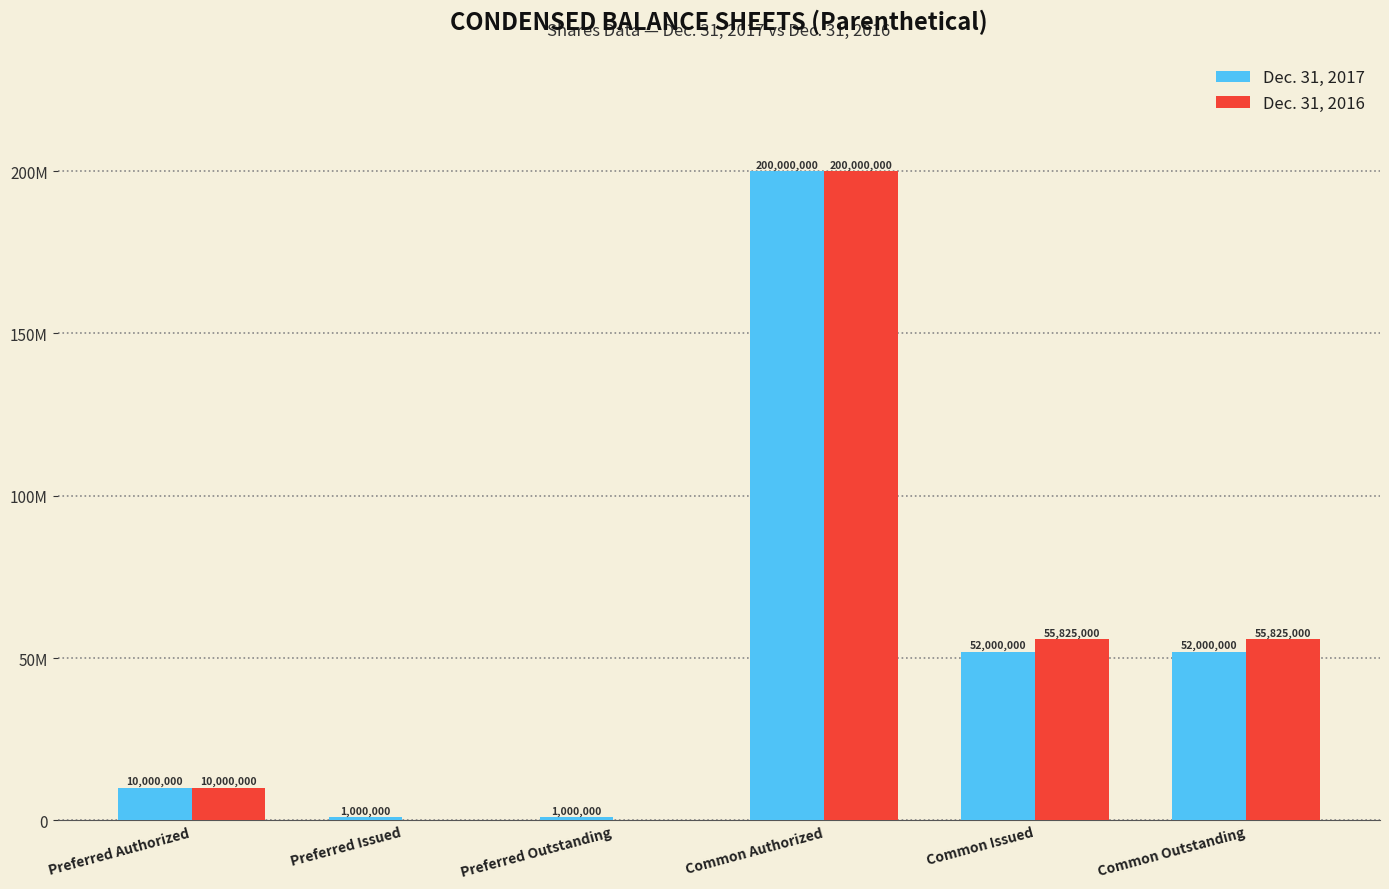

Which category has the lowest value across all series?

Preferred Issued